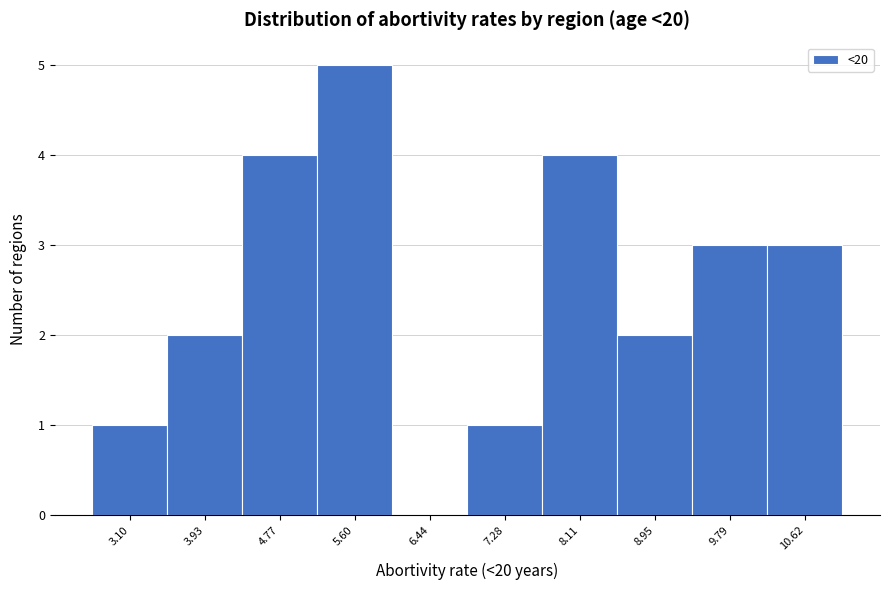

Reading left to right, extract all data points from this chart.

3.10=1	3.93=2	4.77=4	5.60=5	6.44=0	7.28=1	8.11=4	8.95=2	9.79=3	10.62=3